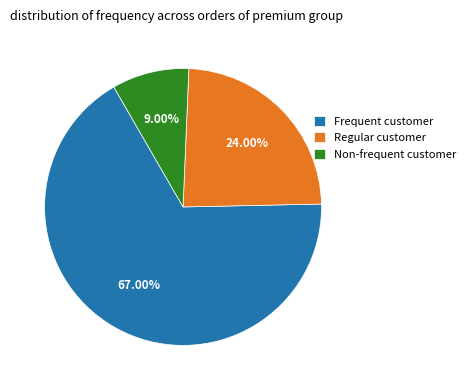

How many slices are in this pie chart?

3